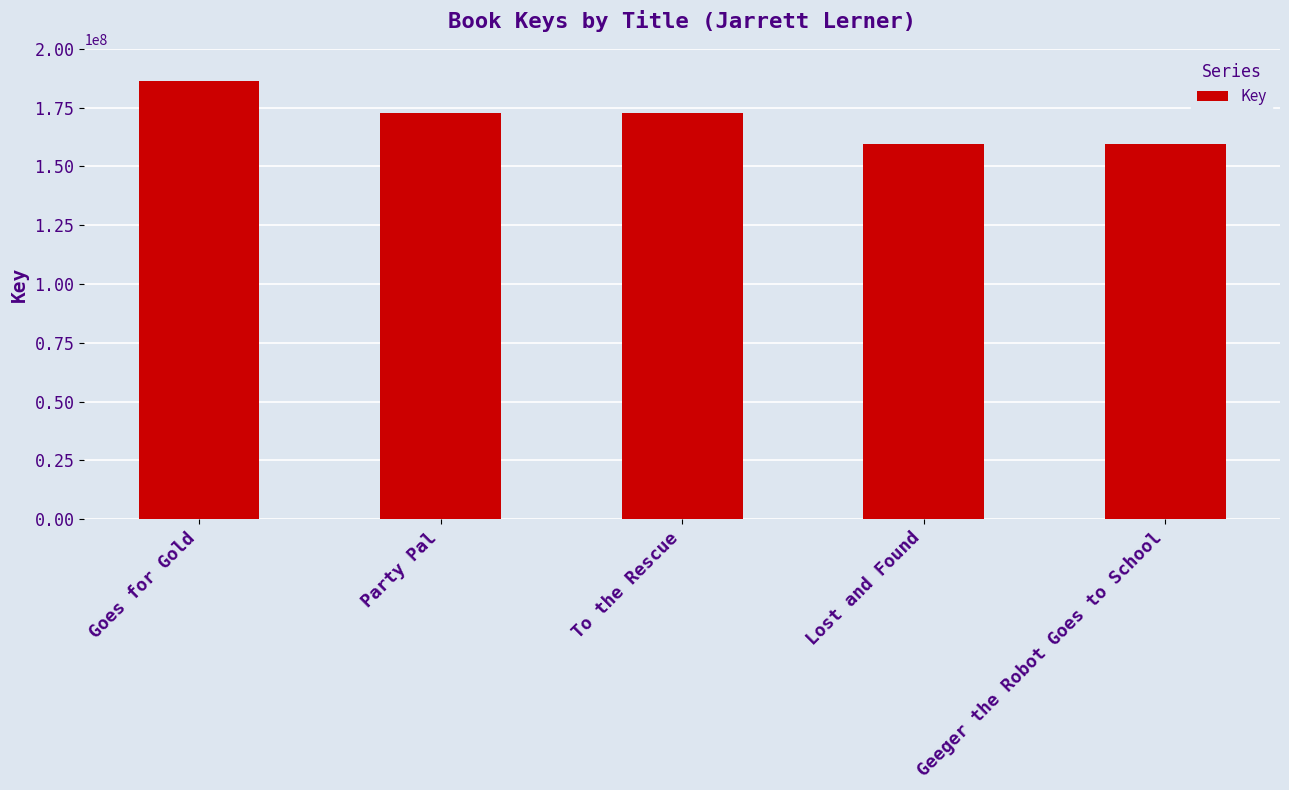

The value at Party Pal is 226236350. True or false?

False